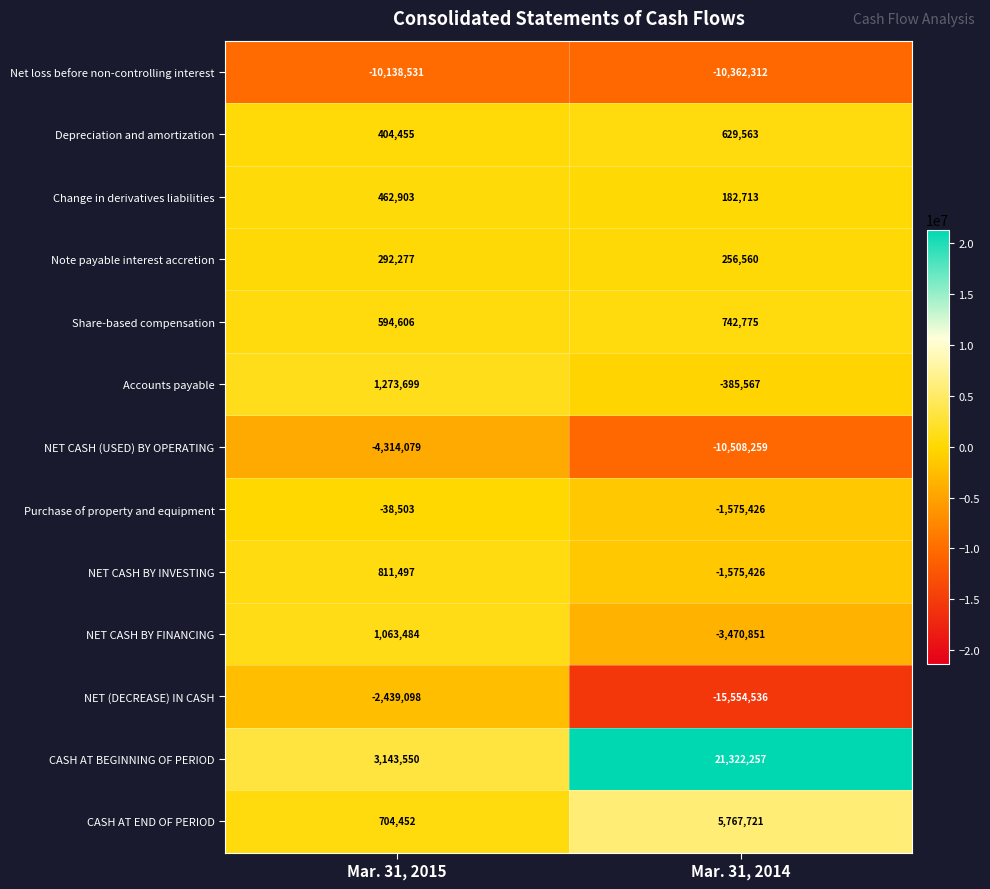

Reading right to left, what are all the values shown in this chart?

Net loss before non-controlling interest: -10362312	-10138531
Depreciation and amortization: 629563	404455
Change in derivatives liabilities: 182713	462903
Note payable interest accretion: 256560	292277
Share-based compensation: 742775	594606
Accounts payable: -385567	1273699
NET CASH (USED) BY OPERATING: -10508259	-4314079
Purchase of property and equipment: -1575426	-38503
NET CASH BY INVESTING: -1575426	811497
NET CASH BY FINANCING: -3470851	1063484
NET (DECREASE) IN CASH: -15554536	-2439098
CASH AT BEGINNING OF PERIOD: 21322257	3143550
CASH AT END OF PERIOD: 5767721	704452